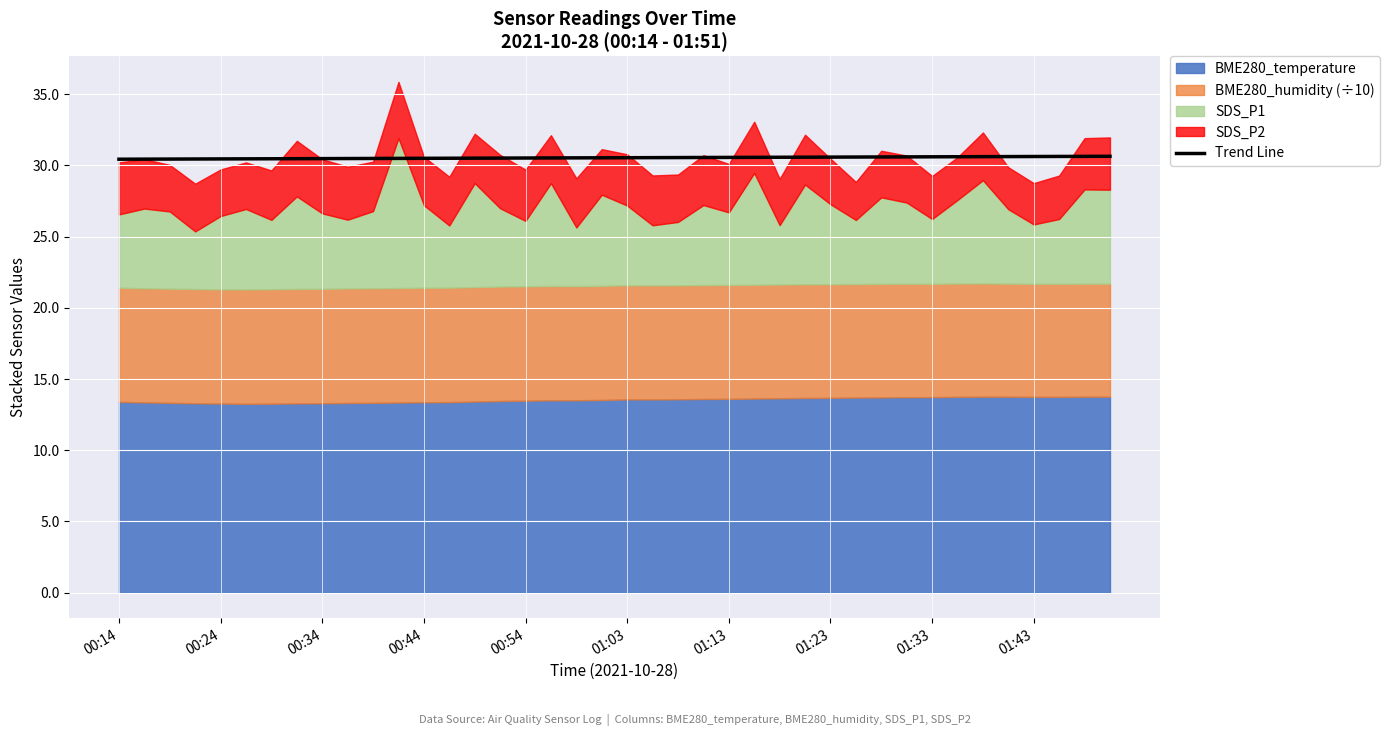

The value at 22 is 6.7. True or false?

False